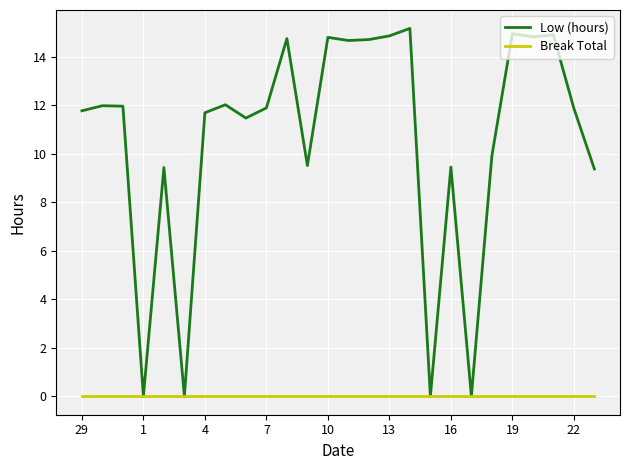

List the series in order of their overall mean, lowest first.

Break Total, Low (hours)